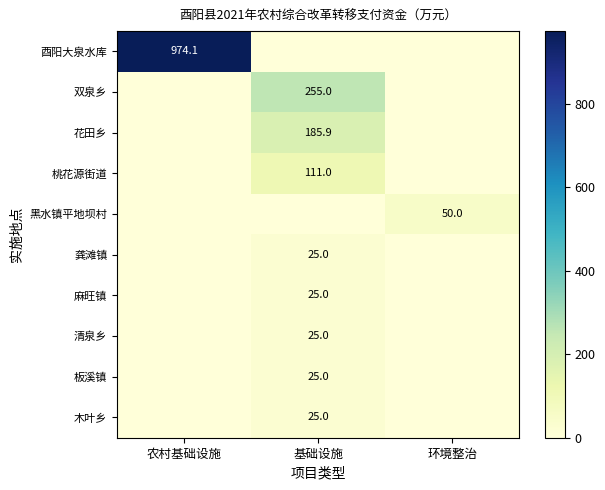

Which has a higher value, 环境整治 or 基础设施?

环境整治